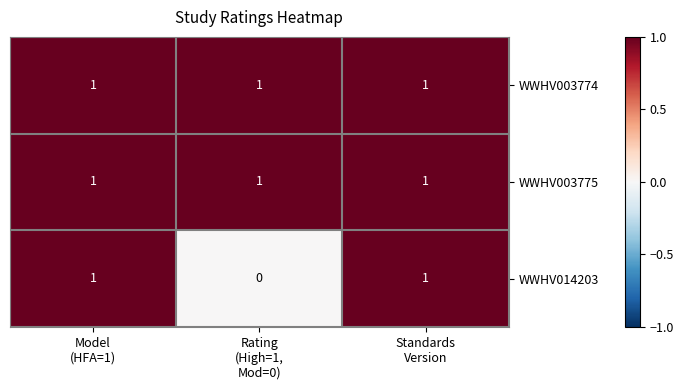

Reading left to right, list all the values displayed in this chart.

WWHV003774: 1	1	1
WWHV003775: 1	1	1
WWHV014203: 1	0	1